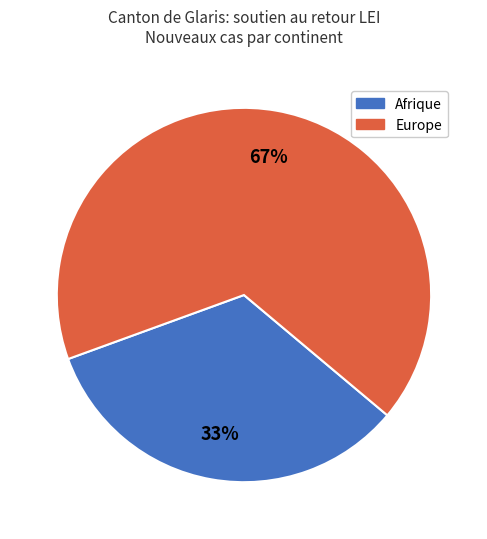

Which slice is the largest?

Europe